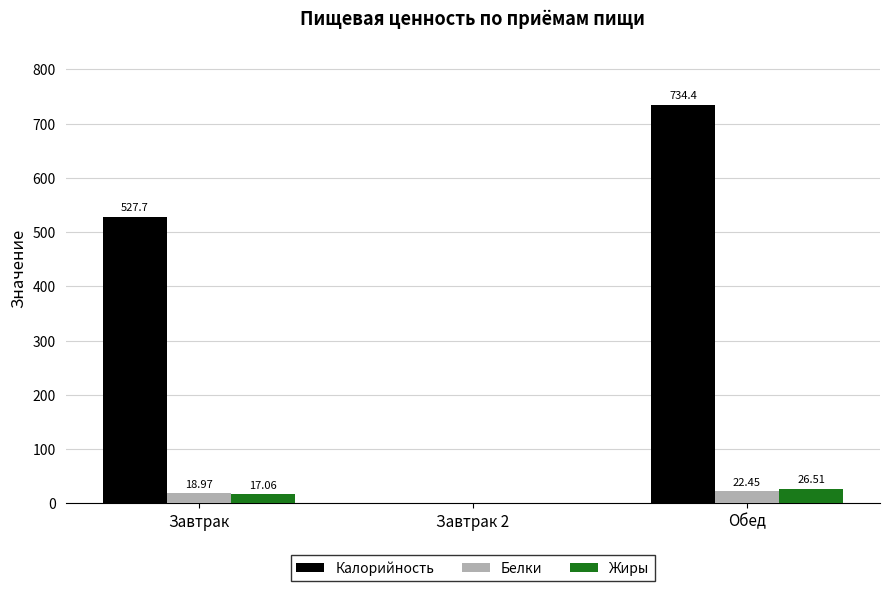

What is the sum of all Калорийность values?

1262.1